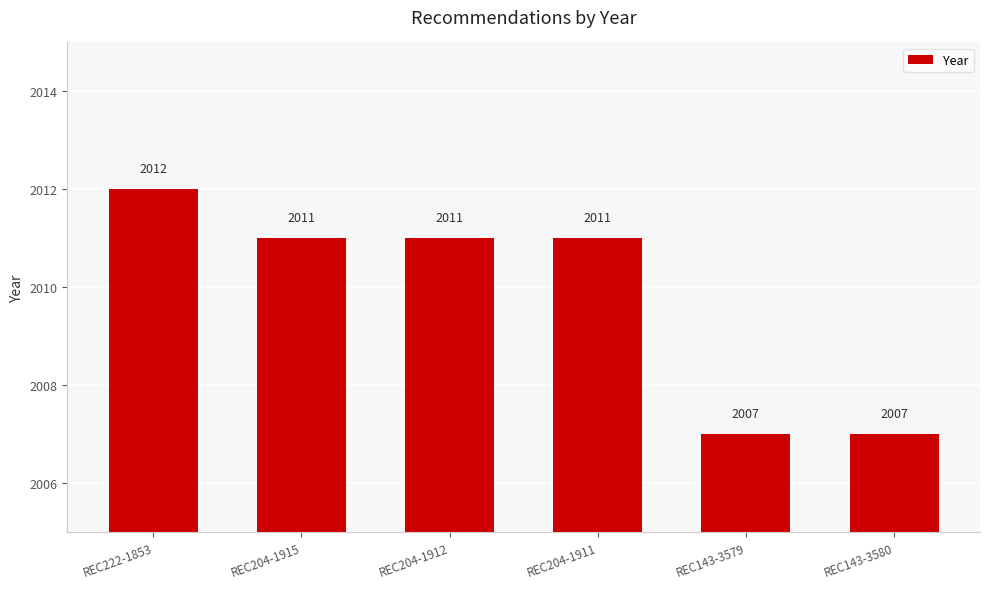

At which label does the data first exceed 2011?

REC222-1853